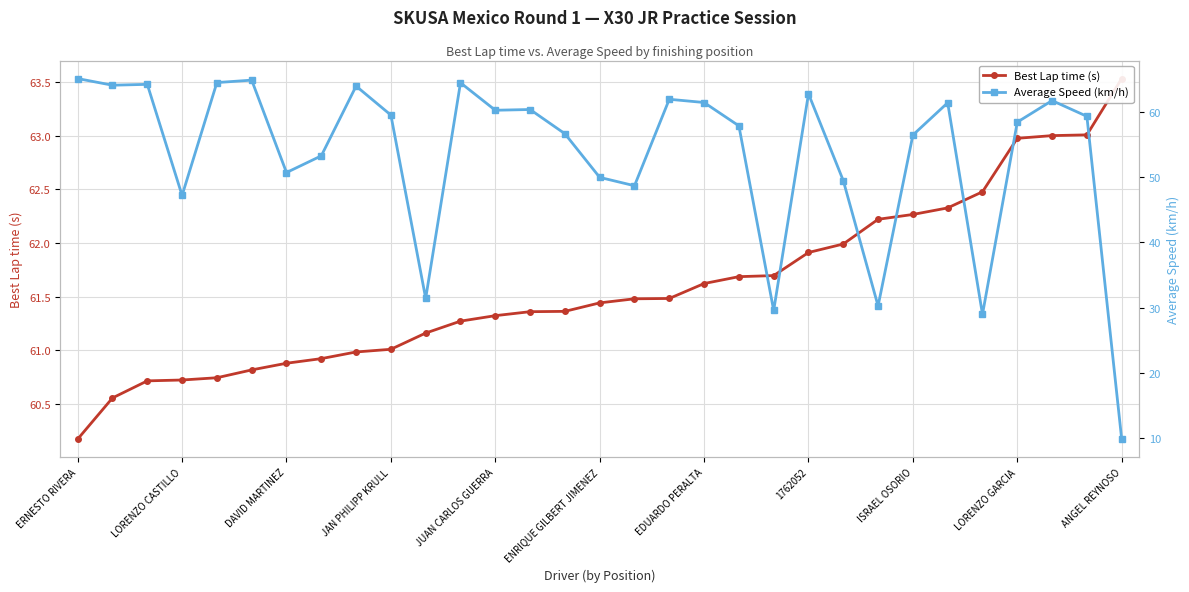

Is the value of Average Speed (km/h) at 26 greater than the value of Best Lap time (s) at 26?

No